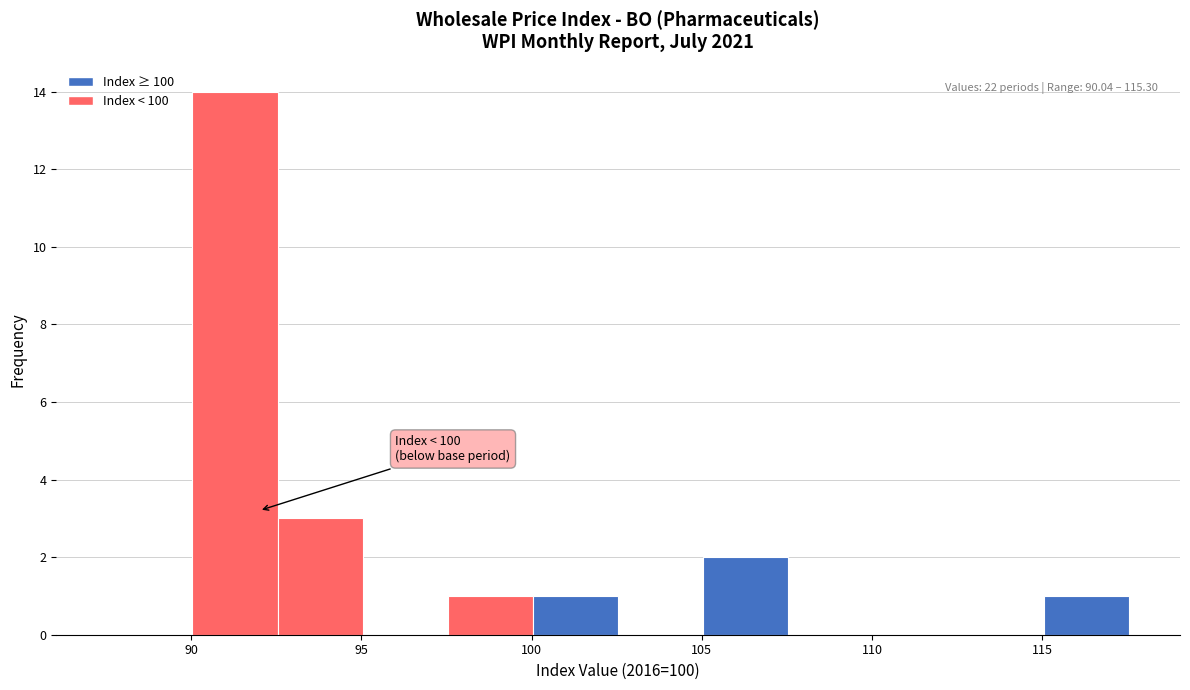

Which range on the x-axis has the tallest bar?

90.0 to 92.5